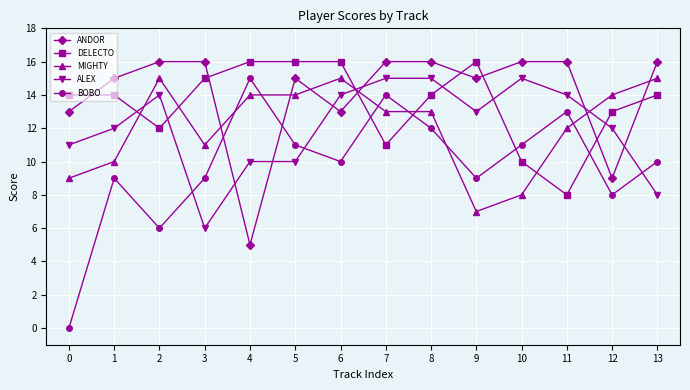

Reading right to left, list all the values displayed in this chart.

ANDOR: 13=16	12=9	11=16	10=16	9=15	8=16	7=16	6=13	5=15	4=5	3=16	2=16	1=15	0=13
DELECTO: 13=14	12=13	11=8	10=10	9=16	8=14	7=11	6=16	5=16	4=16	3=15	2=12	1=14	0=14
MIGHTY: 13=15	12=14	11=12	10=8	9=7	8=13	7=13	6=15	5=14	4=14	3=11	2=15	1=10	0=9
ALEX: 13=8	12=12	11=14	10=15	9=13	8=15	7=15	6=14	5=10	4=10	3=6	2=14	1=12	0=11
BOBO: 13=10	12=8	11=13	10=11	9=9	8=12	7=14	6=10	5=11	4=15	3=9	2=6	1=9	0=0